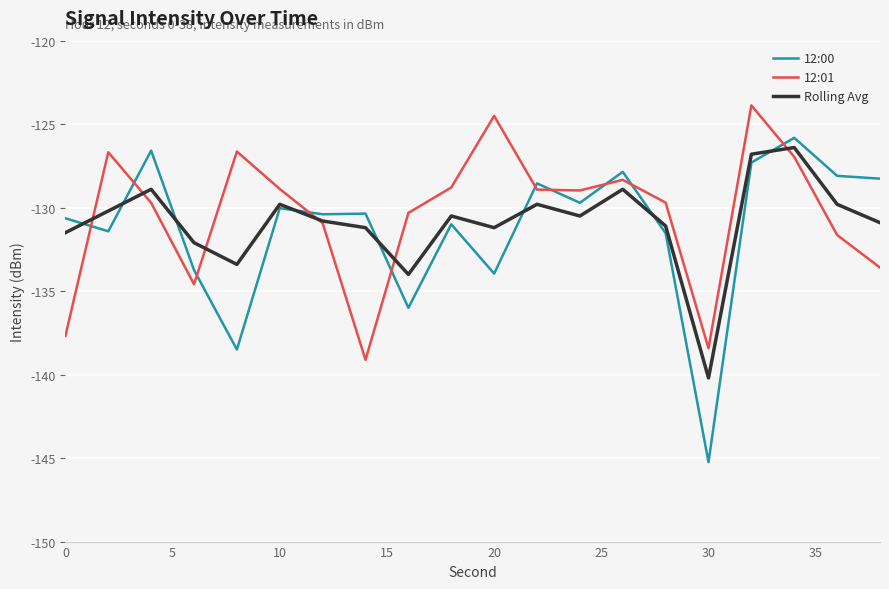

Which series has the largest range (max minus min)?

12:00